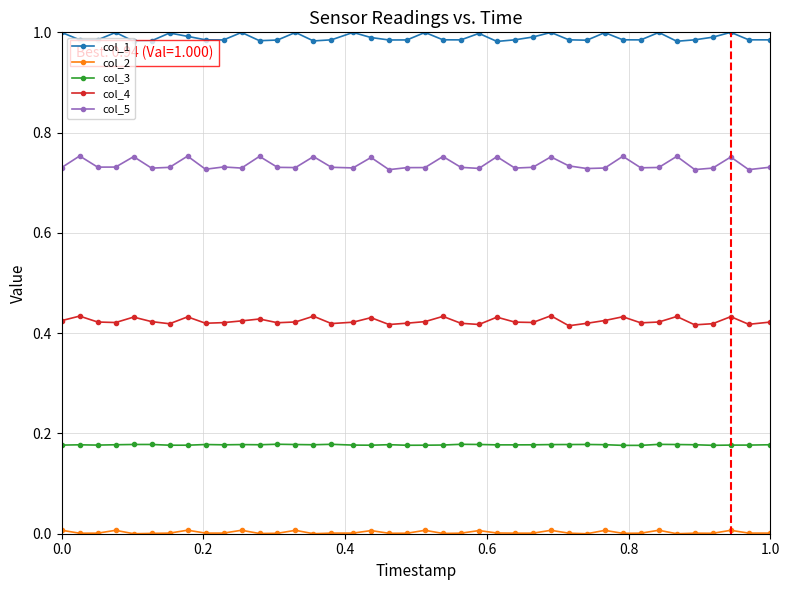

Which series has the largest total across all categories?

col_1